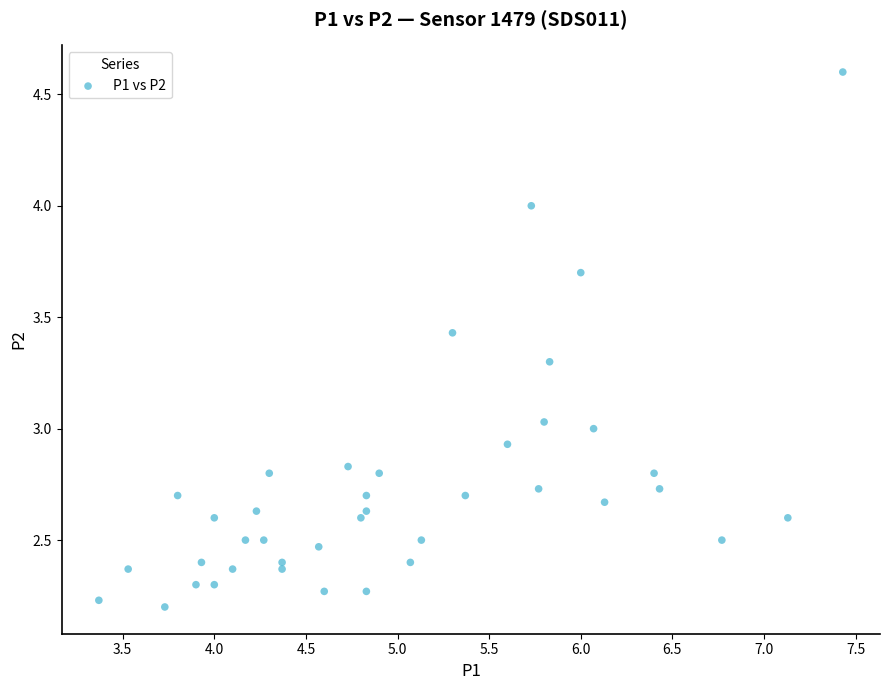

What is the range of X values (max minus min)?

4.1